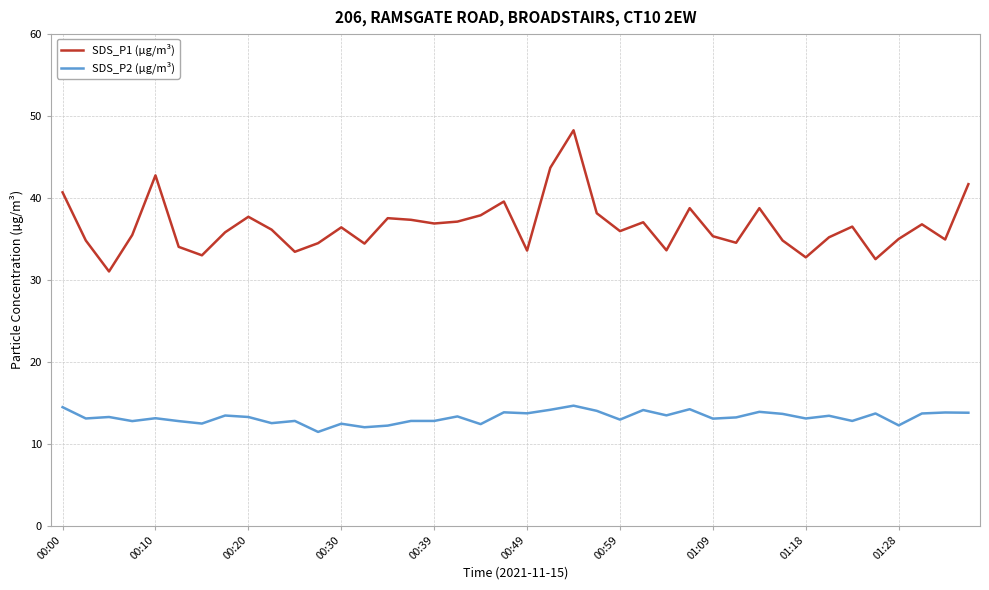

Which series has the largest total across all categories?

SDS_P1 (µg/m³)